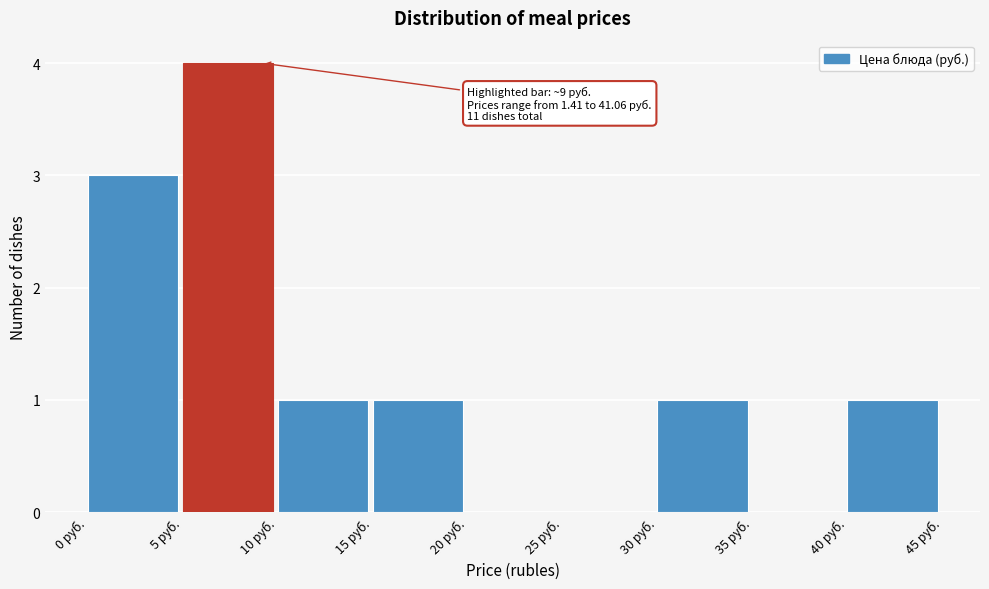

Which range on the x-axis has the tallest bar?

5 to 10